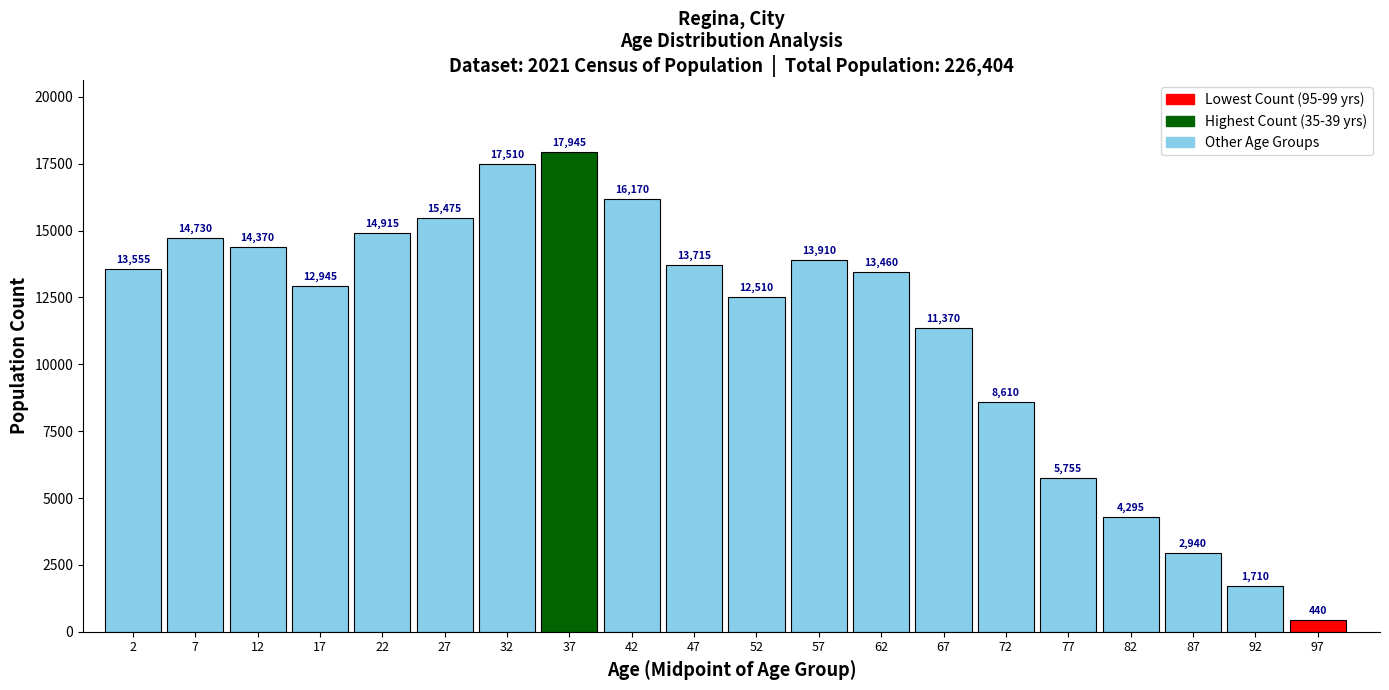

Reading right to left, transcribe all the data shown in this chart.

97=440	92=1710	87=2940	82=4295	77=5755	72=8610	67=11370	62=13460	57=13910	52=12510	47=13715	42=16170	37=17945	32=17510	27=15475	22=14915	17=12945	12=14370	7=14730	2=13555